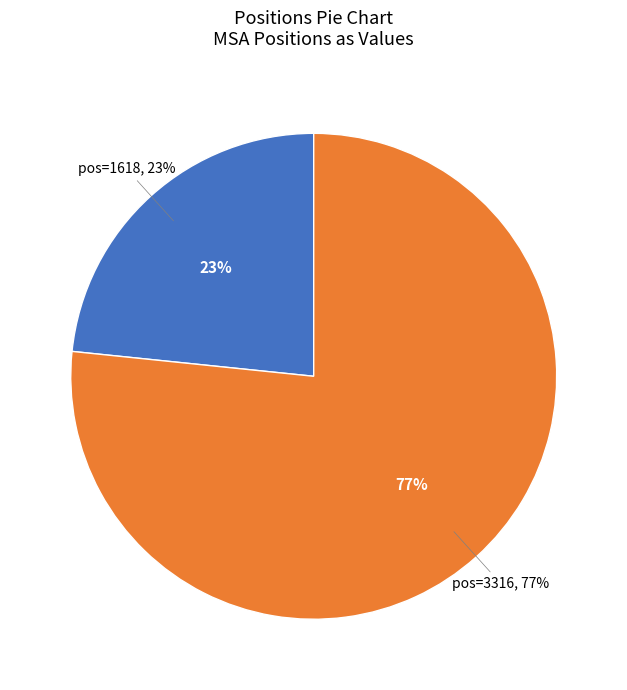

Between 3316 and 1618, which is larger?

3316